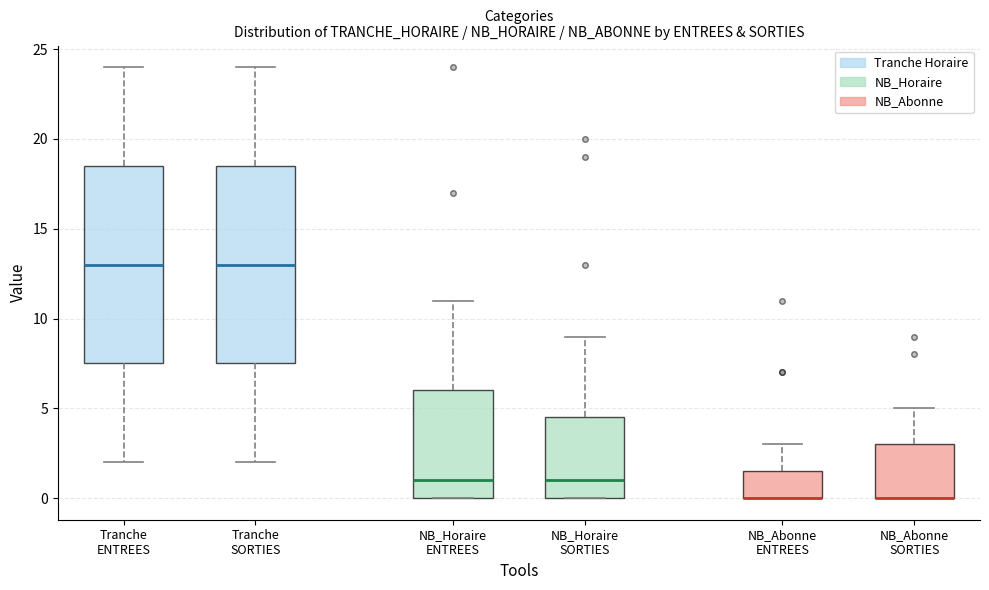

Where does the median line of the box for NB_Horaire SORTIES sit on the y-axis? The values are not printed on the chart, so give them approximately, as read against the axis.

1.0